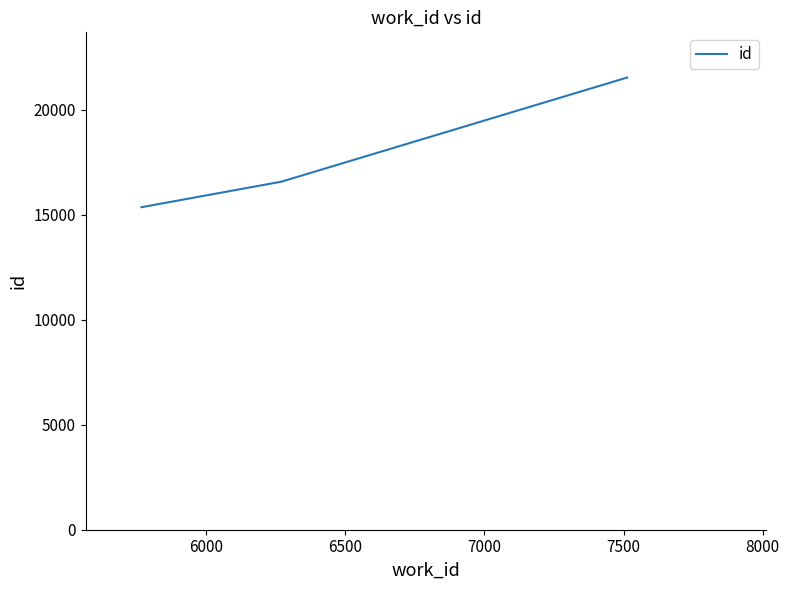

How many distinct data groups are displayed?

1